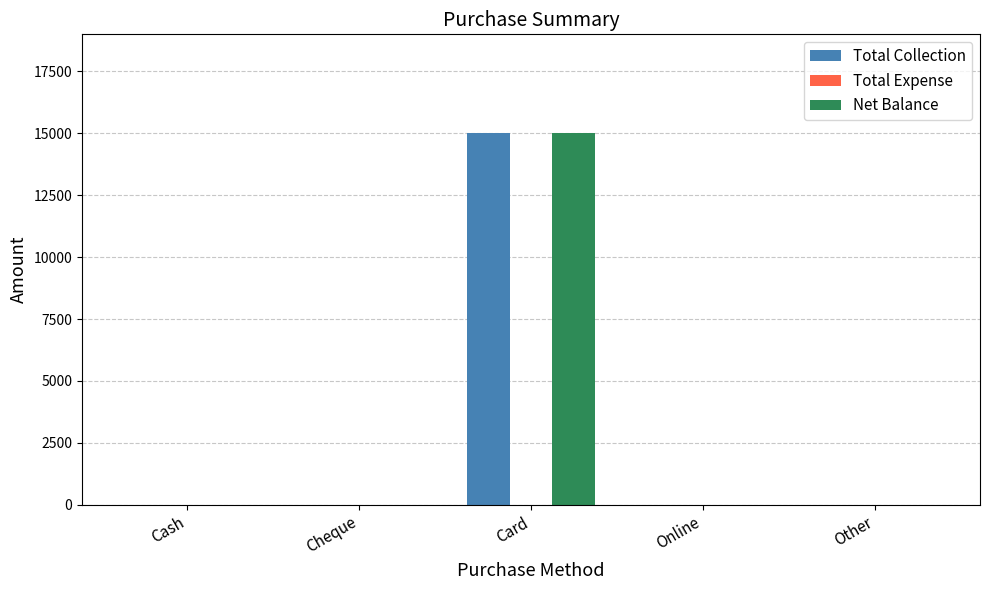

What is the sum of all Total Collection values?

15000